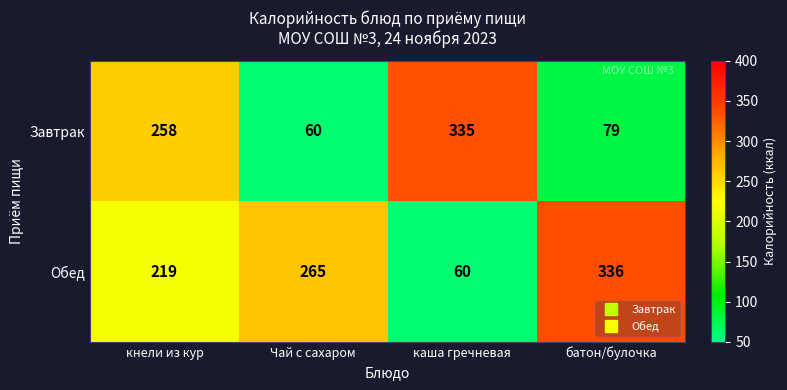

At Чай с сахаром, list the series in order from largest to smallest.

Обед, Завтрак